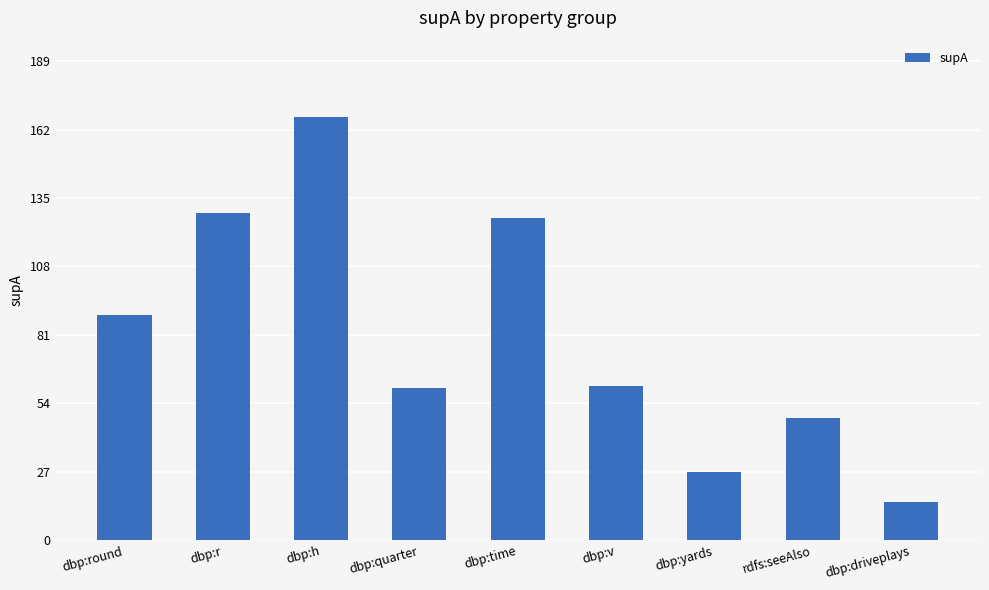

Is it true that the value at dbp:h is 167?

True